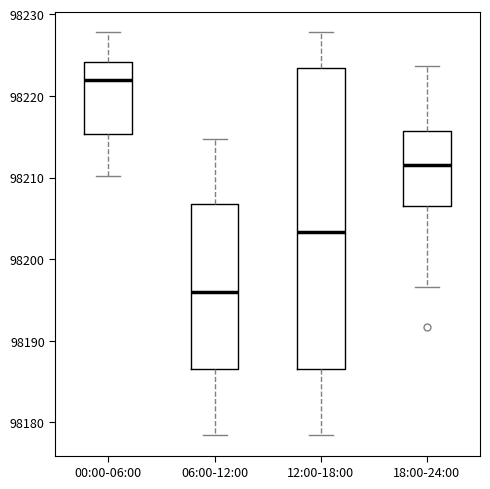

Which box has the lowest median line?

06:00-12:00